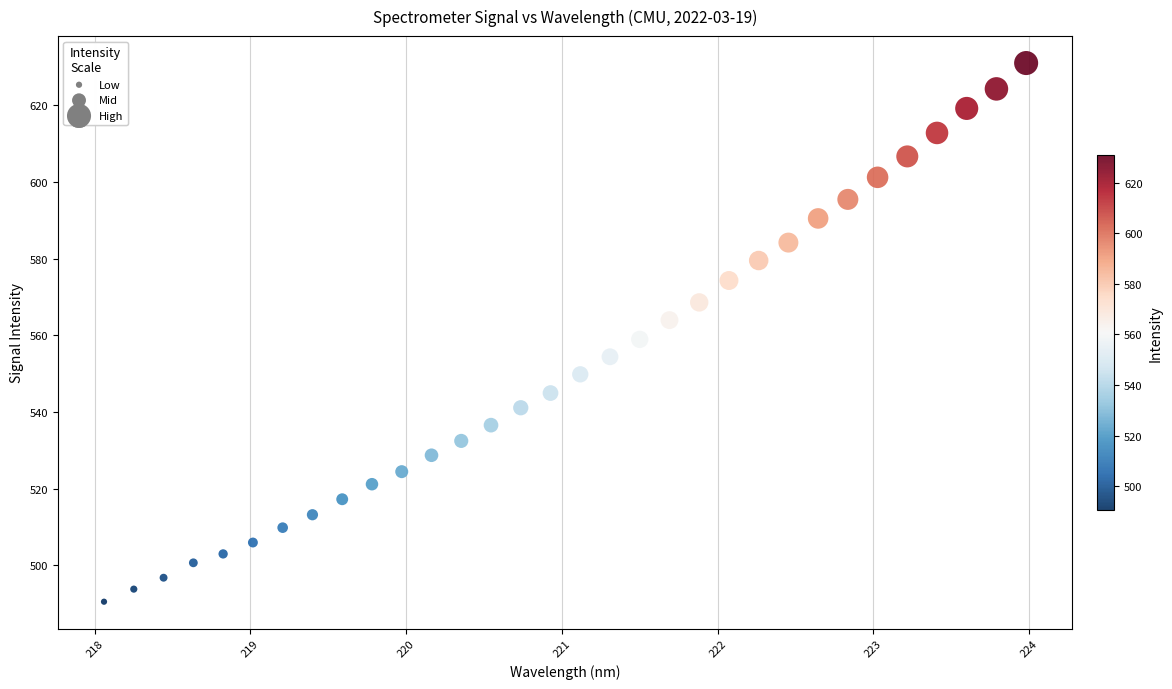

What is the range of Y values (max minus min)?

140.5